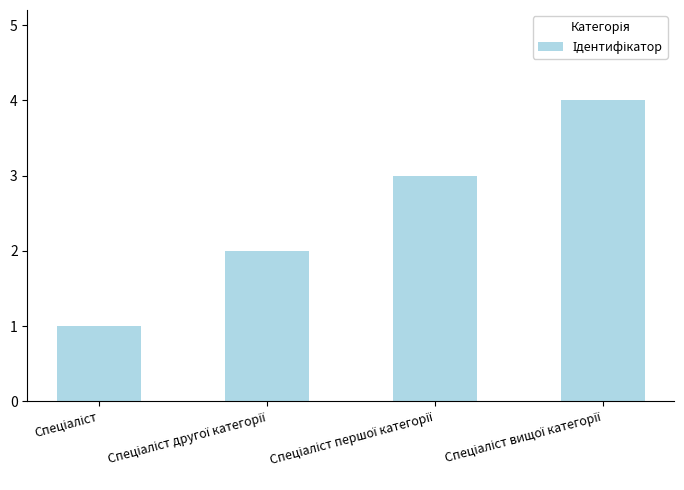

What is the greatest value displayed?

4